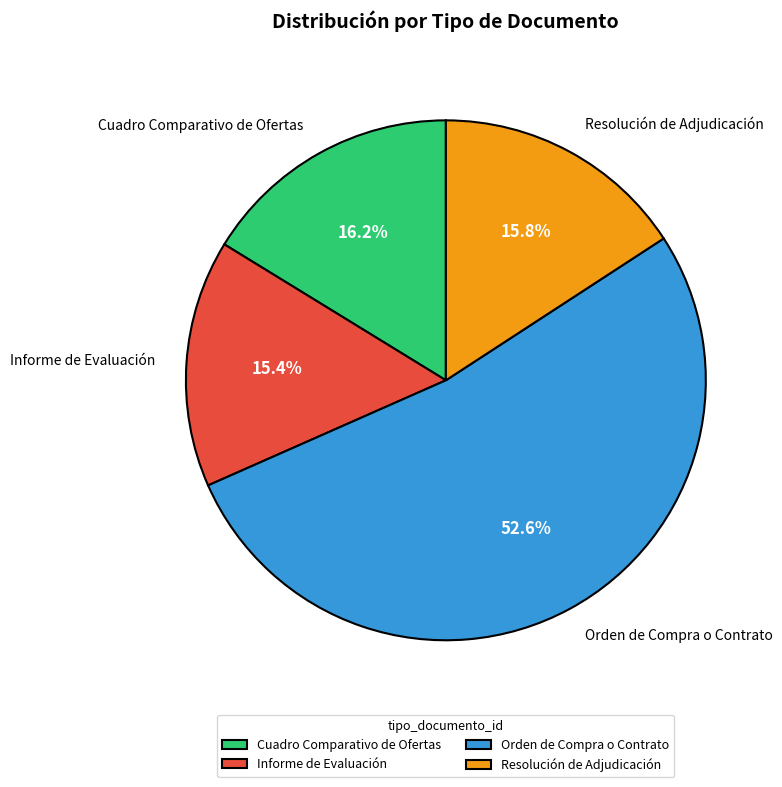

How many slices are in this pie chart?

4